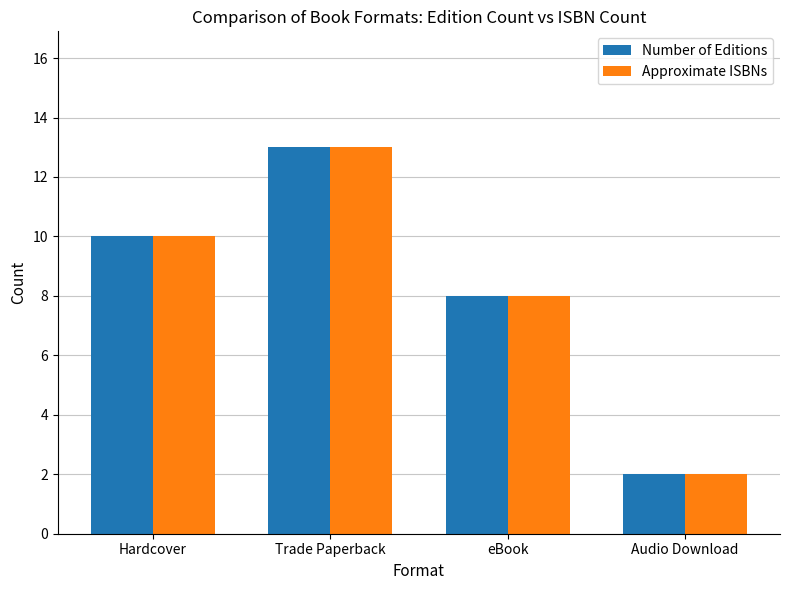

Is it true that Approximate ISBNs equals 2 at Audio Download?

True